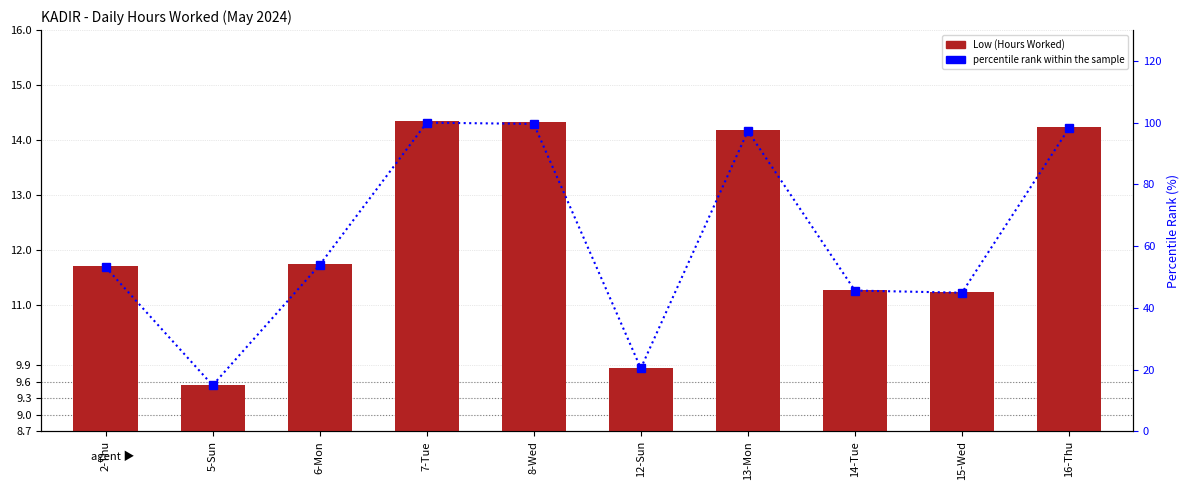

What is the sum of all Low (Hours Worked) values?

122.4